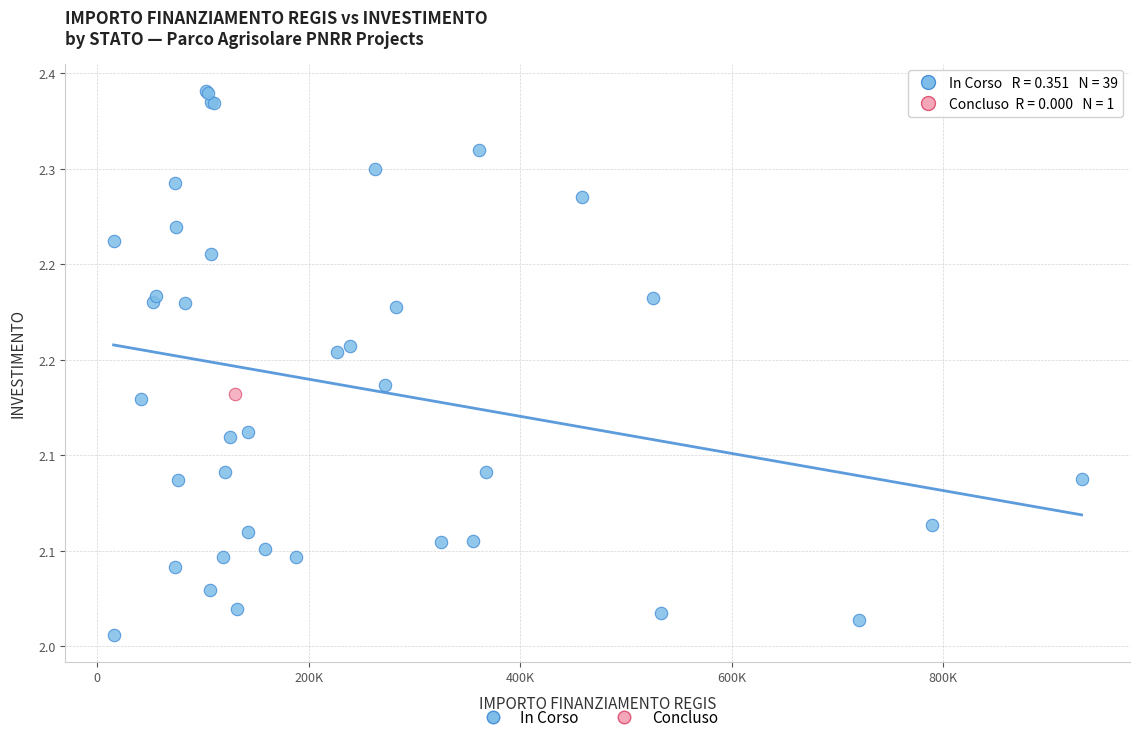

What are all the series names shown in the legend?

In Corso, Concluso